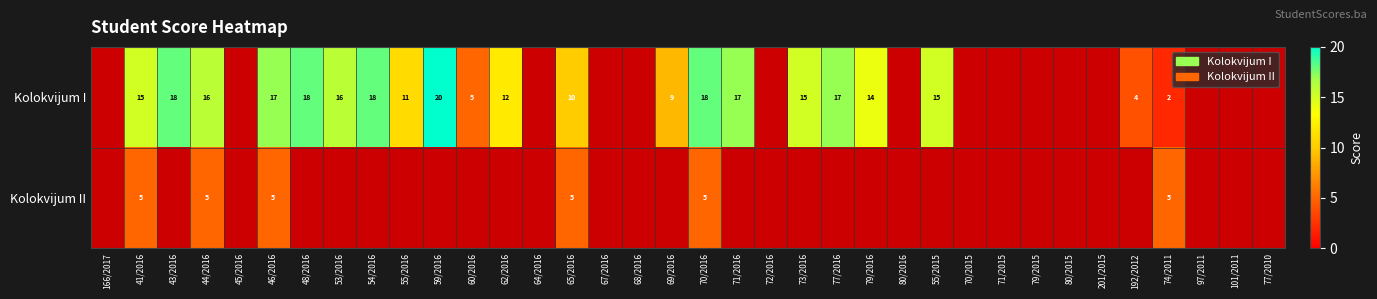

Between 79/2016 and 69/2016, which is larger?

79/2016